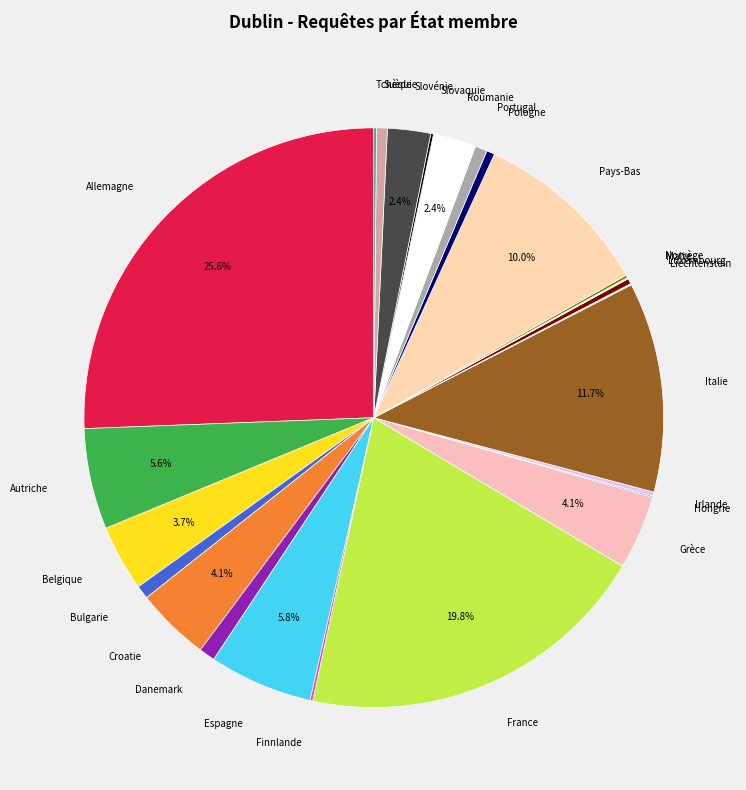

Which slice is the largest?

Allemagne